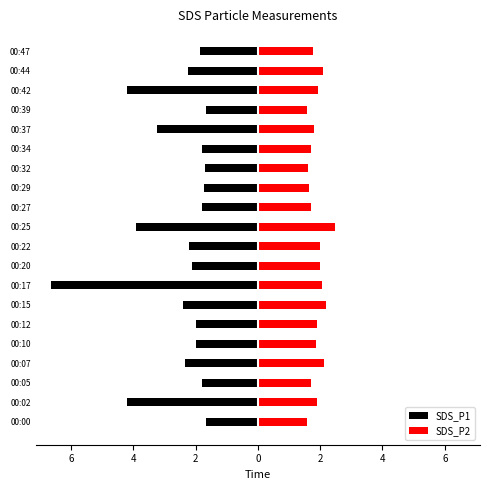

Rank the series at 00:05 from highest to lowest value.

SDS_P2, SDS_P1